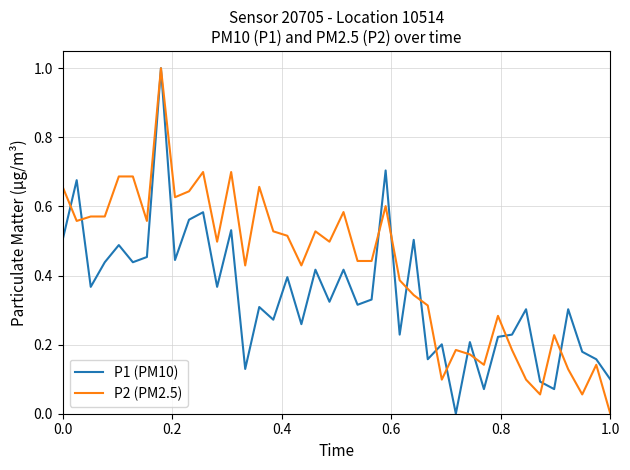

What is the greatest value displayed?

1.0